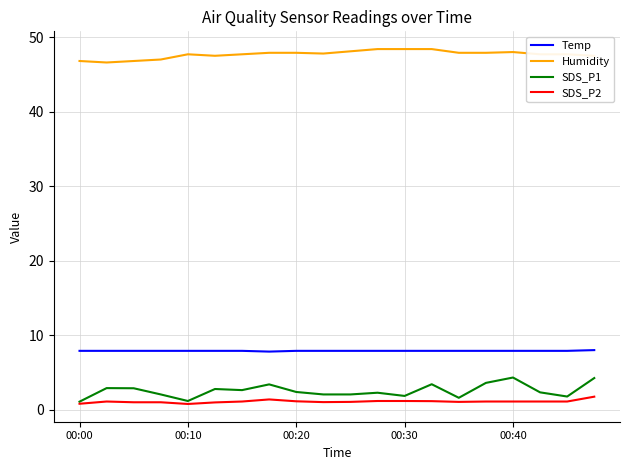

What is the sum of all SDS_P1 values?

50.8